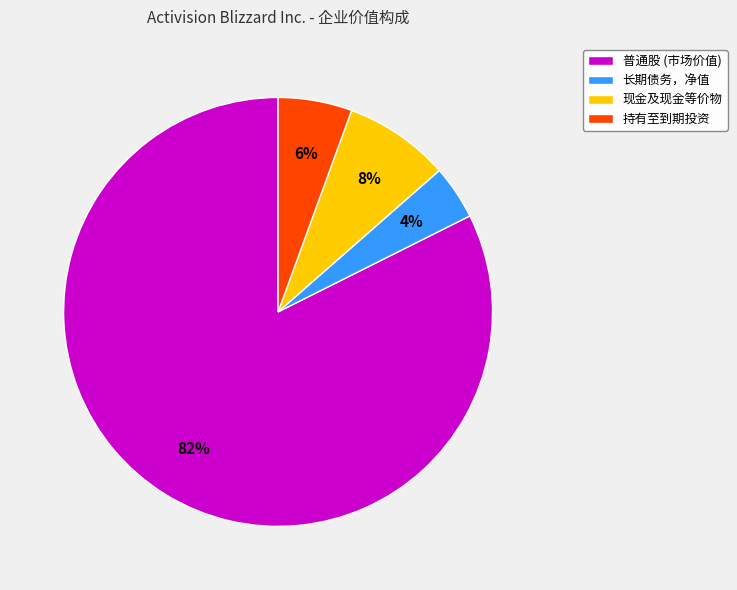

The 现金及现金等价物 slice represents 8% of the pie. True or false?

True